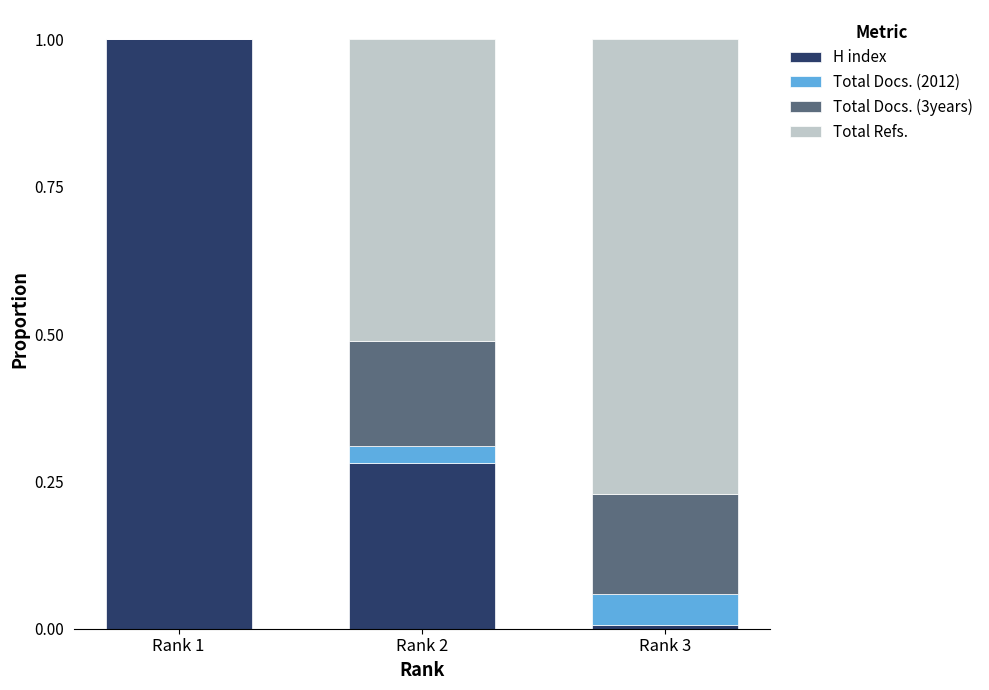

What is the maximum value for H index?

1.0